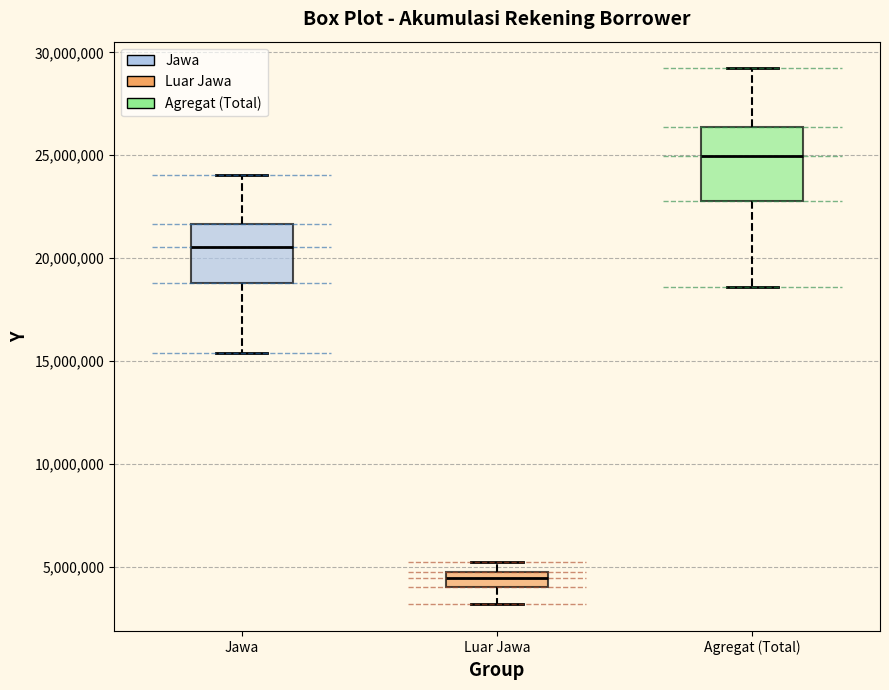

Where does the lower whisker of the box for Jawa end on the y-axis? The values are not printed on the chart, so give them approximately, as read against the axis.

15500000